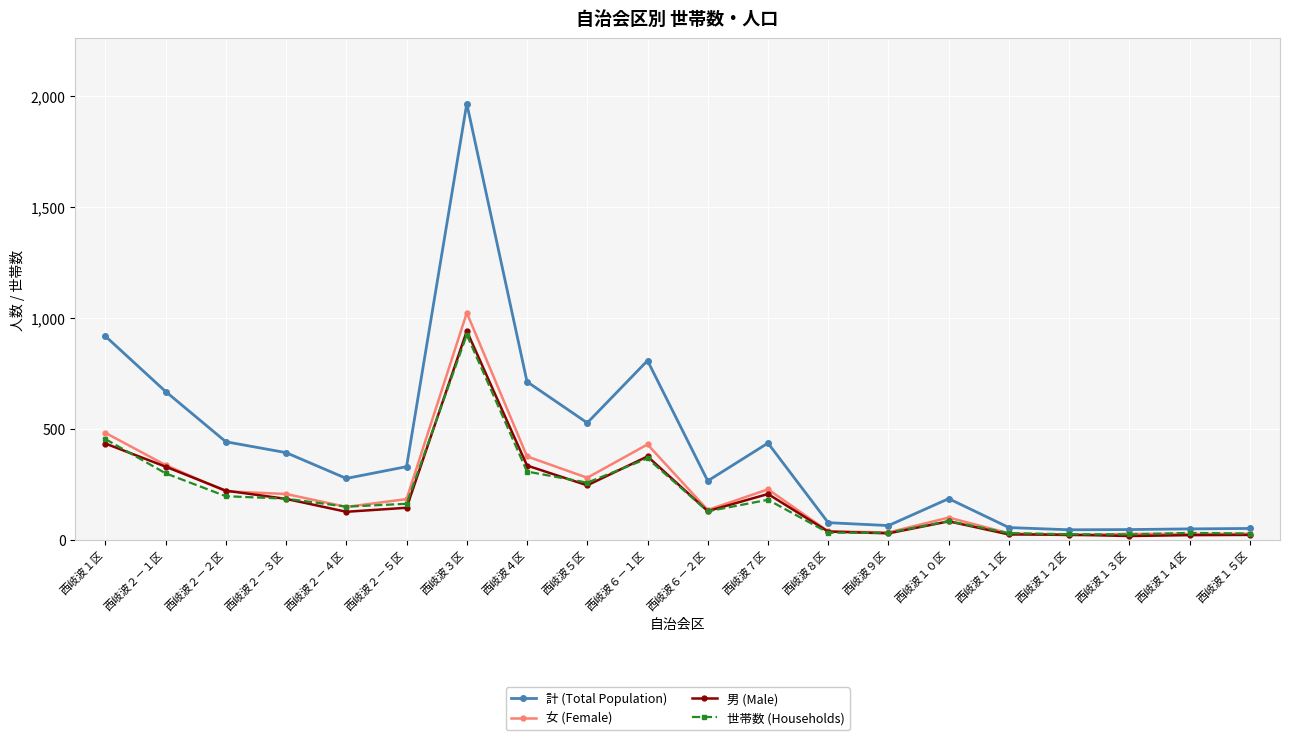

How many data points does each series have?

20